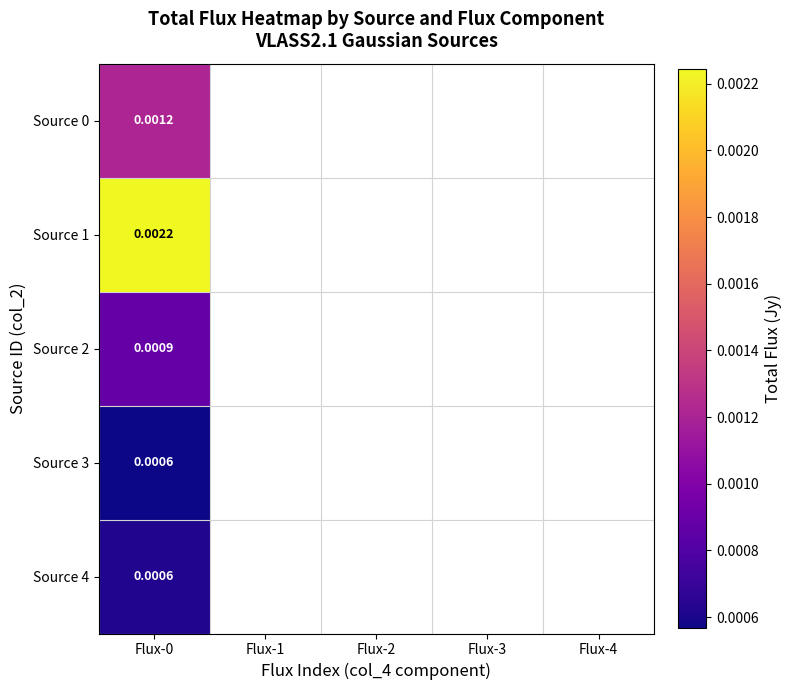

At how many categories does at least one series exceed 0?

1